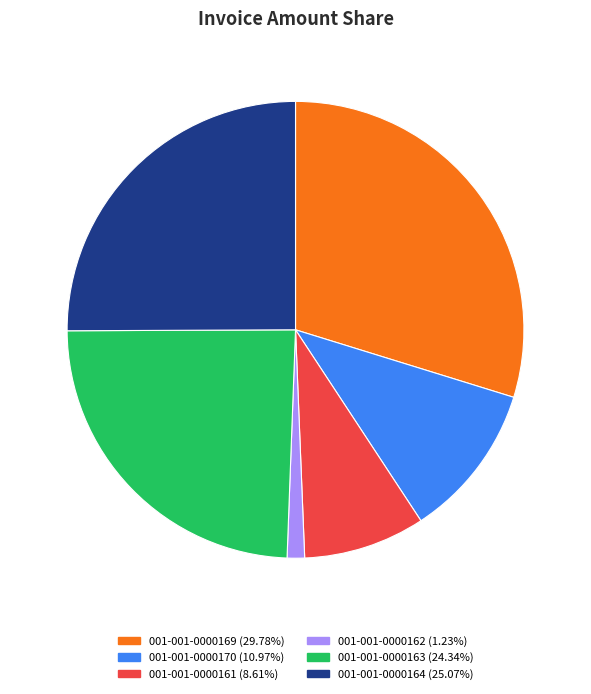

How many slices are in this pie chart?

6